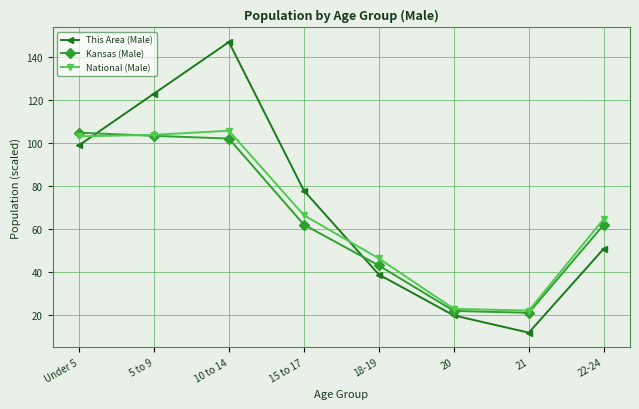

Does the chart display data point markers on the line(s)?

Yes